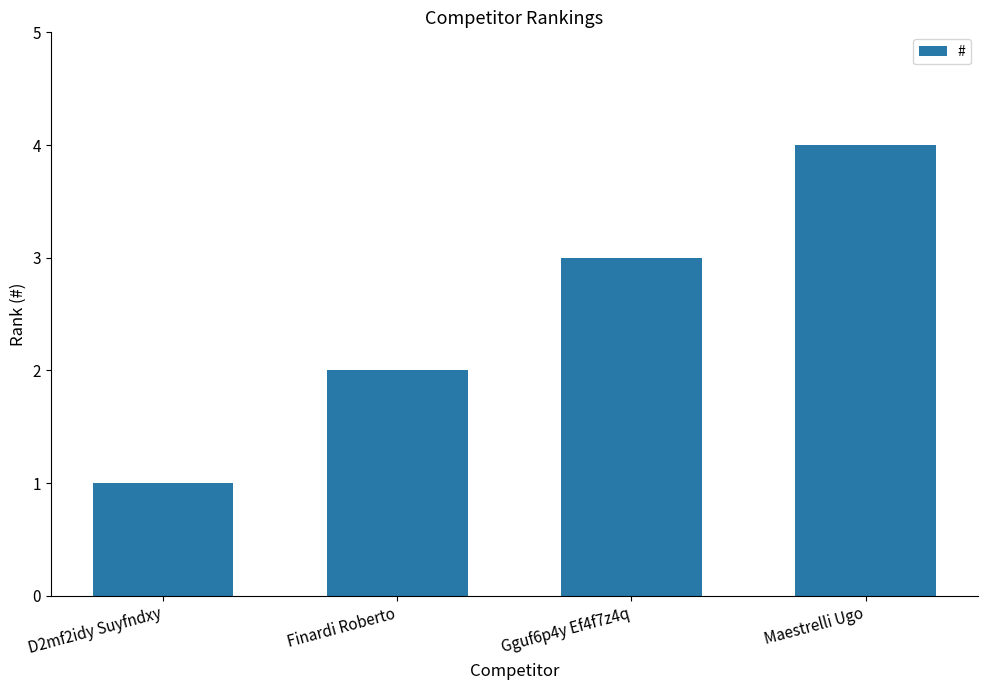

The value at Maestrelli Ugo is 1. True or false?

False